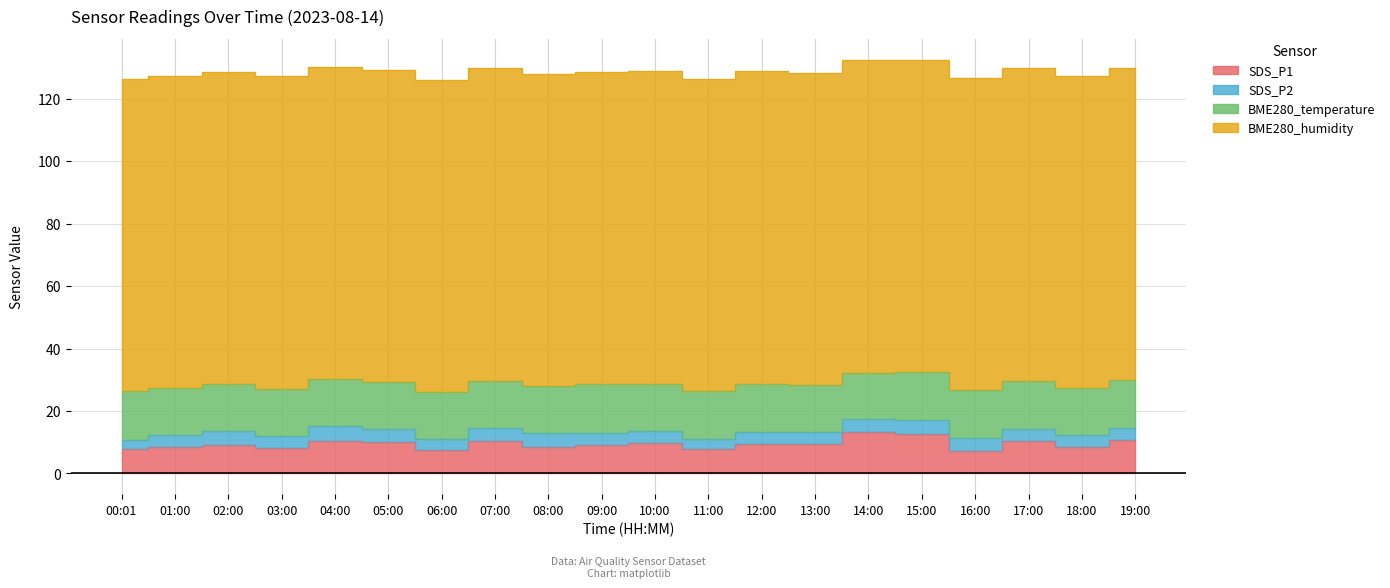

Which series changed the most between 08:00 and 14:00?

SDS_P1